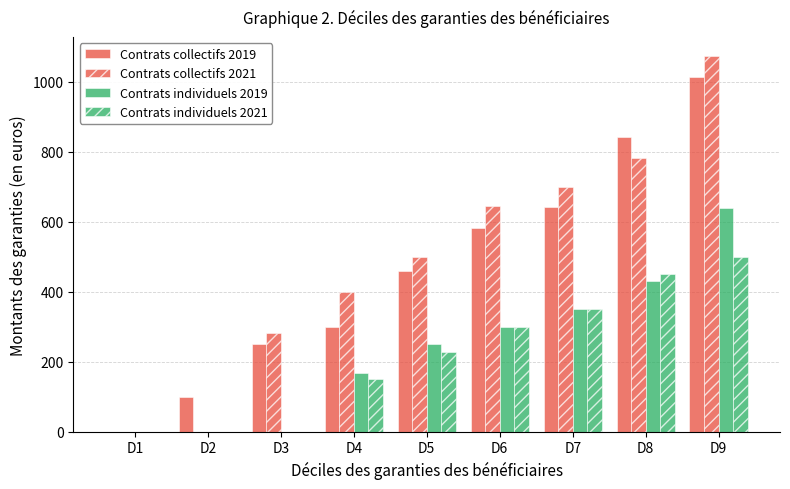

The value of Contrats individuels 2021 at D4 is 259. True or false?

False